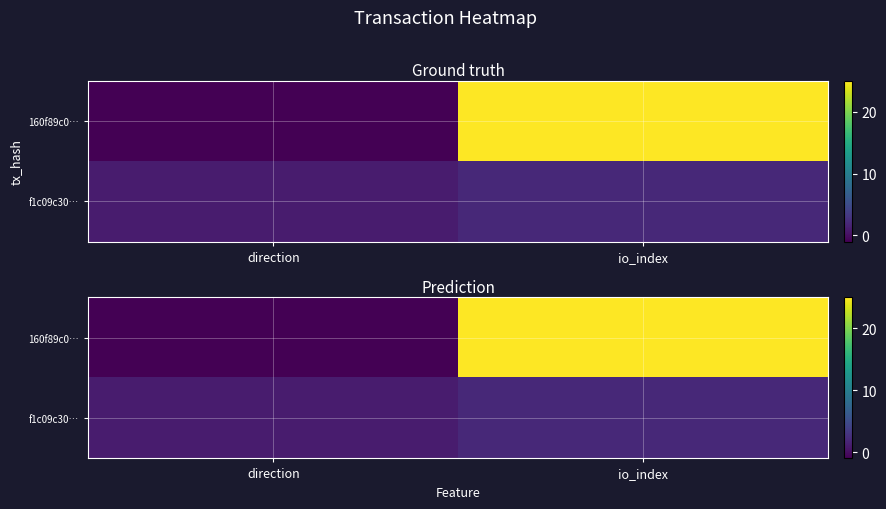

Which series changed the most between direction and io_index?

160f89c0…